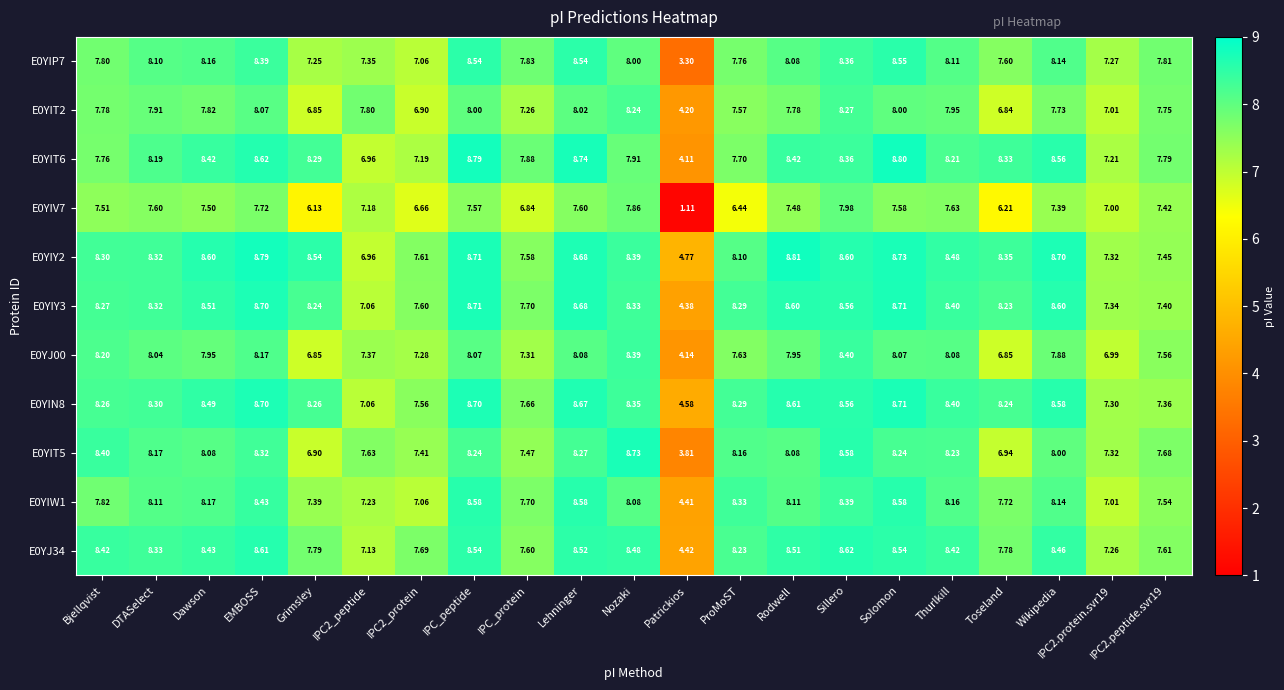

How many distinct data groups are displayed?

11